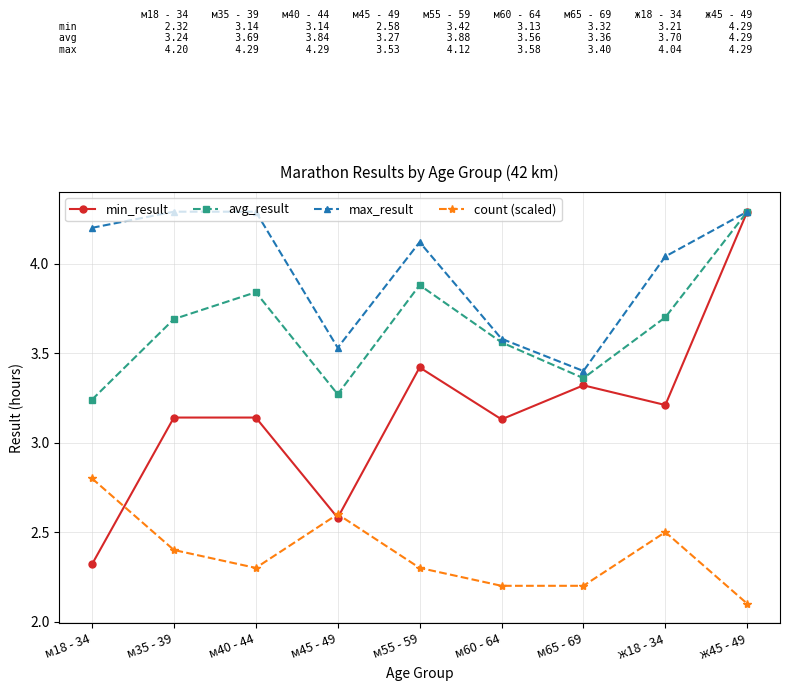

True or false: max_result and count (scaled) intersect in this chart.

False